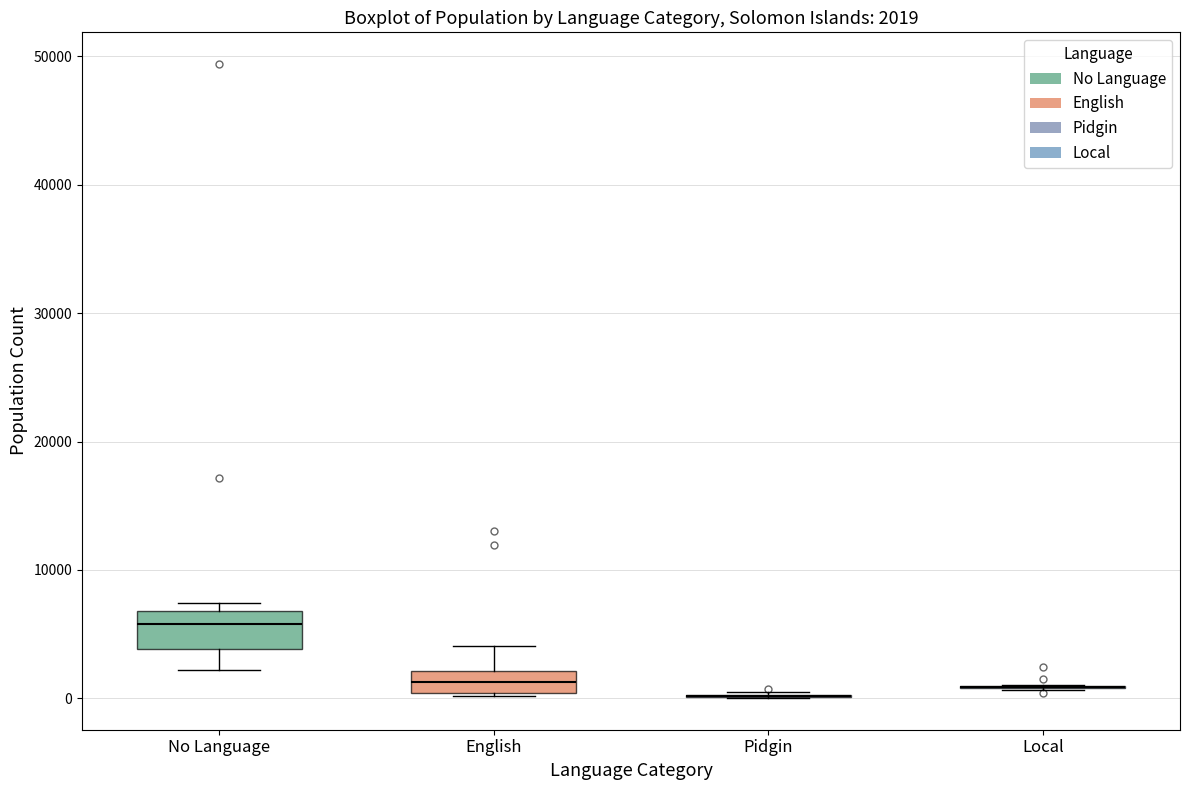

Which box is the tallest, from its lower edge to its upper edge?

No Language